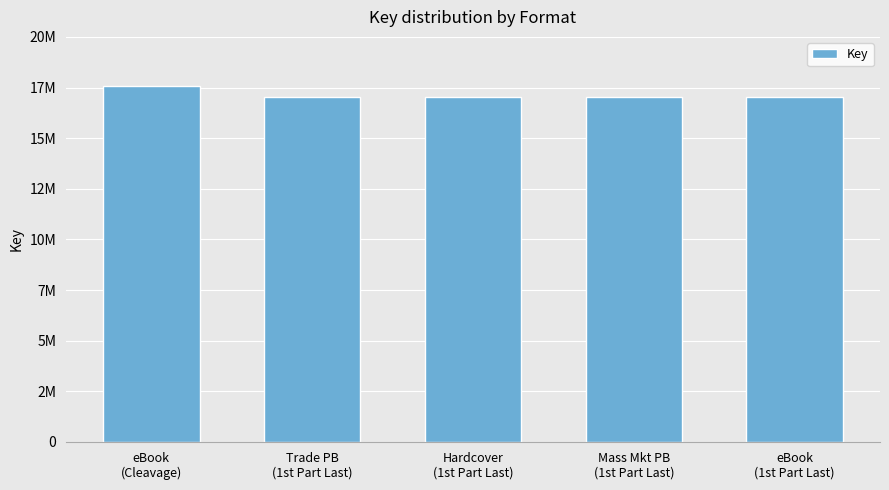

List the labels in order of value, smallest first.

Trade PB
(1st Part Last), Hardcover
(1st Part Last), Mass Mkt PB
(1st Part Last), eBook
(1st Part Last), eBook
(Cleavage)